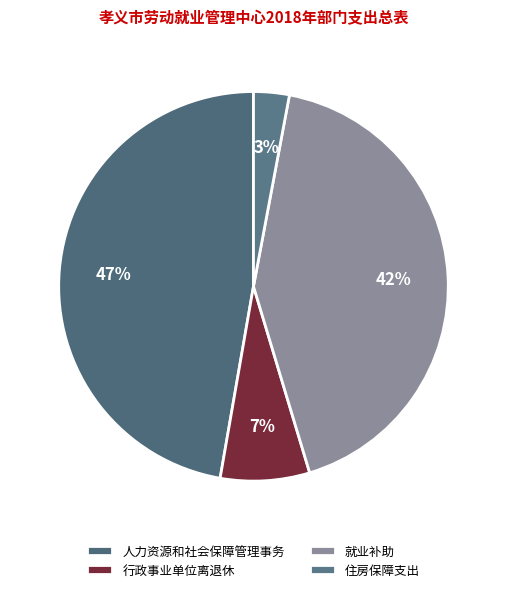

How many slices are in this pie chart?

4